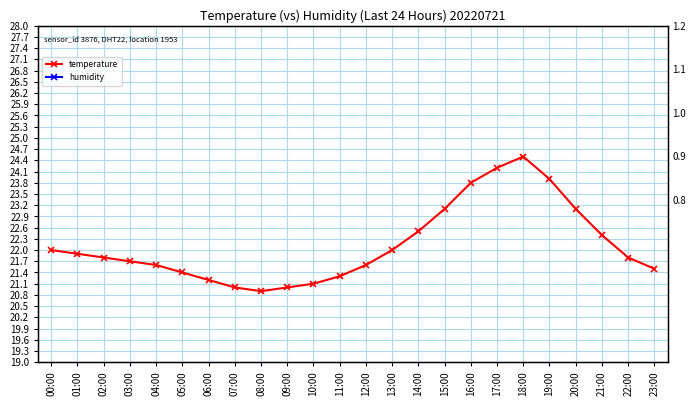

Reading left to right, list all the values displayed in this chart.

temperature: 00:00=22.0	01:00=21.9	02:00=21.8	03:00=21.7	04:00=21.6	05:00=21.4	06:00=21.2	07:00=21.0	08:00=20.9	09:00=21.0	10:00=21.1	11:00=21.3	12:00=21.6	13:00=22.0	14:00=22.5	15:00=23.1	16:00=23.8	17:00=24.2	18:00=24.5	19:00=23.9	20:00=23.1	21:00=22.4	22:00=21.8	23:00=21.5
humidity: 00:00=42.0	01:00=42.0	02:00=42.0	03:00=42.0	04:00=42.0	05:00=42.0	06:00=42.0	07:00=42.0	08:00=42.0	09:00=42.0	10:00=42.0	11:00=42.0	12:00=42.0	13:00=42.0	14:00=42.0	15:00=42.0	16:00=42.0	17:00=42.0	18:00=42.0	19:00=42.0	20:00=42.0	21:00=42.0	22:00=42.0	23:00=42.0